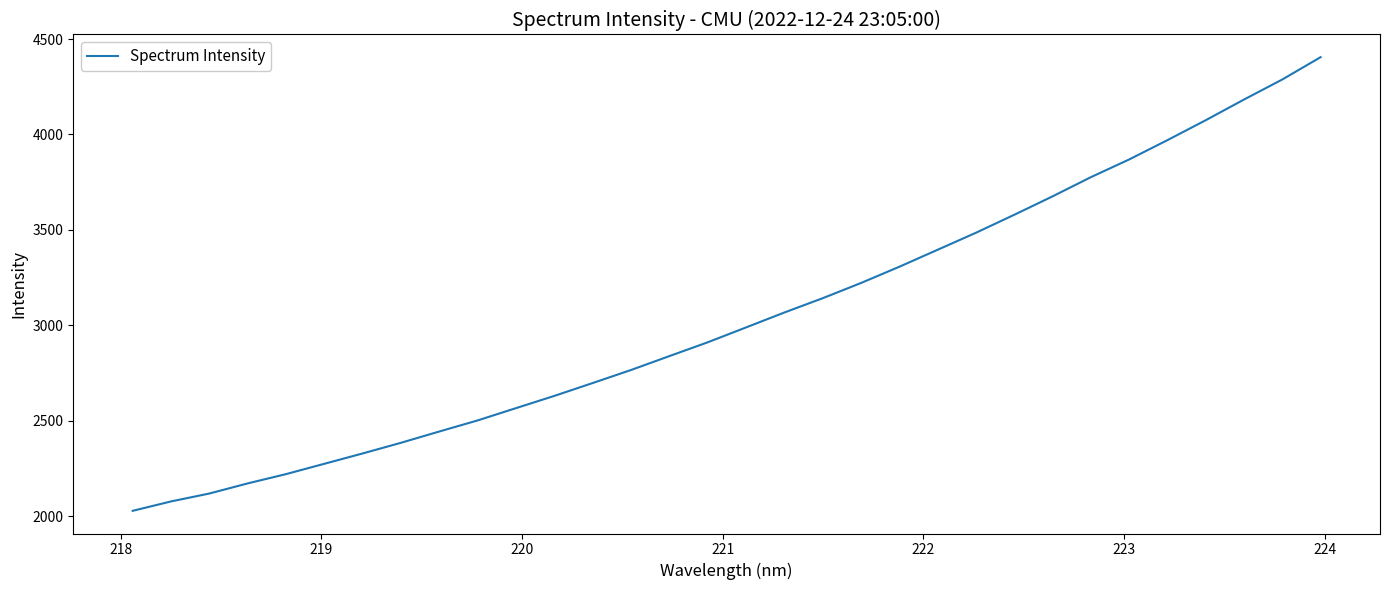

Does the chart display data point markers on the line(s)?

No